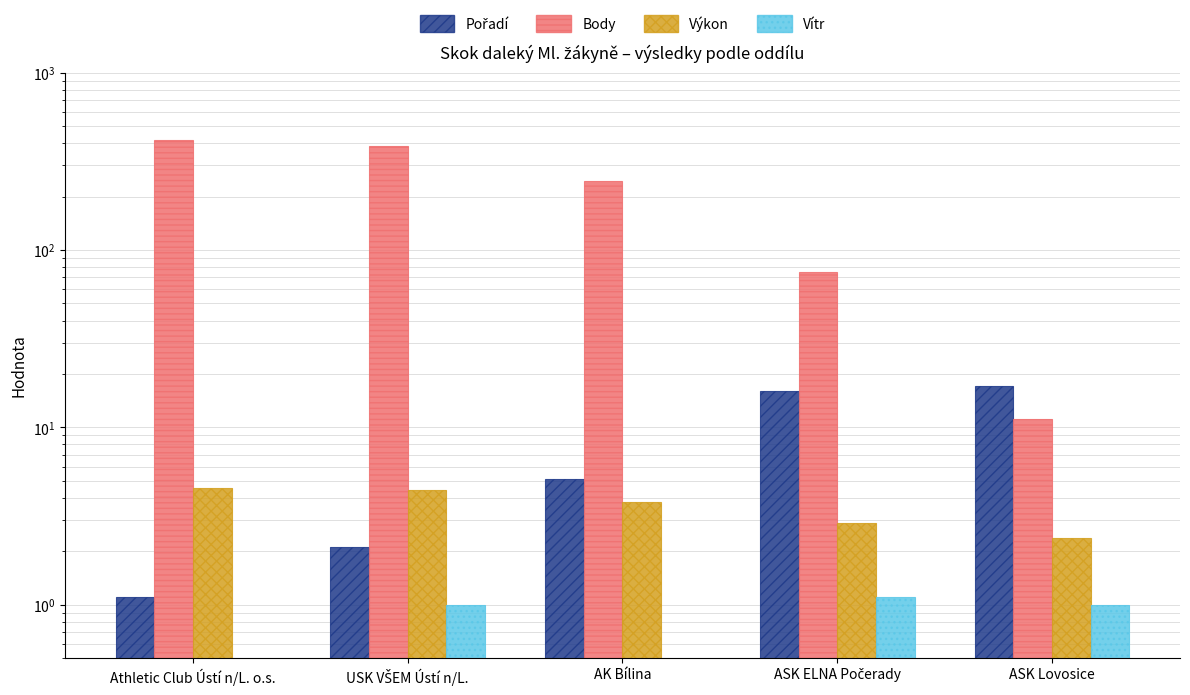

The value of Body at AK Bílina is 134.9. True or false?

False